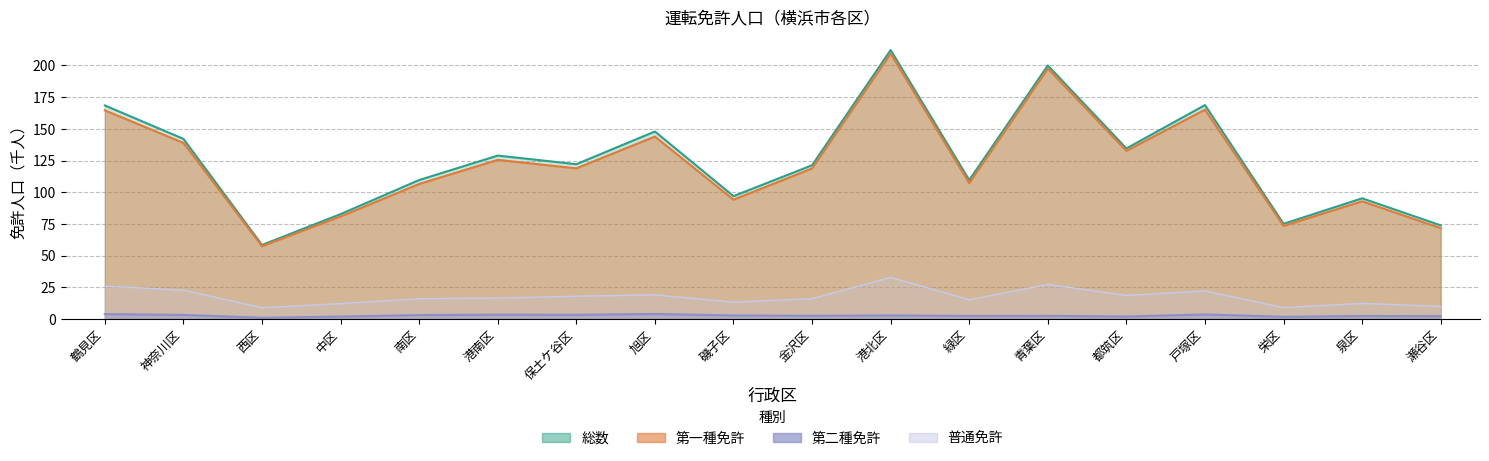

Where is 普通 nearest to the value 20?

旭区